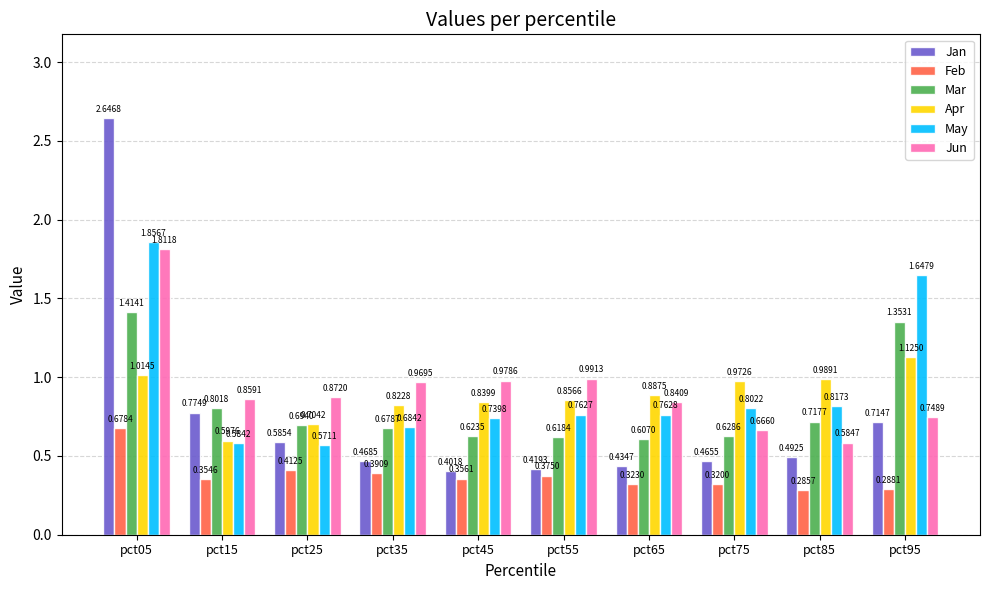

What is the sum of all Apr values?

8.8